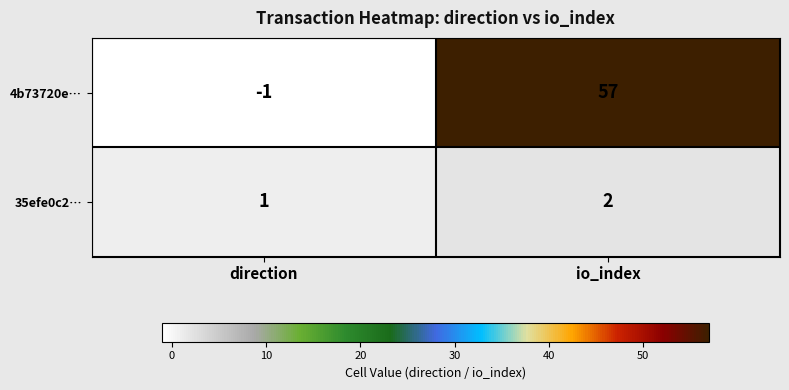

Reading left to right, extract all data points from this chart.

4b73720e…: direction=-1	io_index=57
35efe0c2…: direction=1	io_index=2